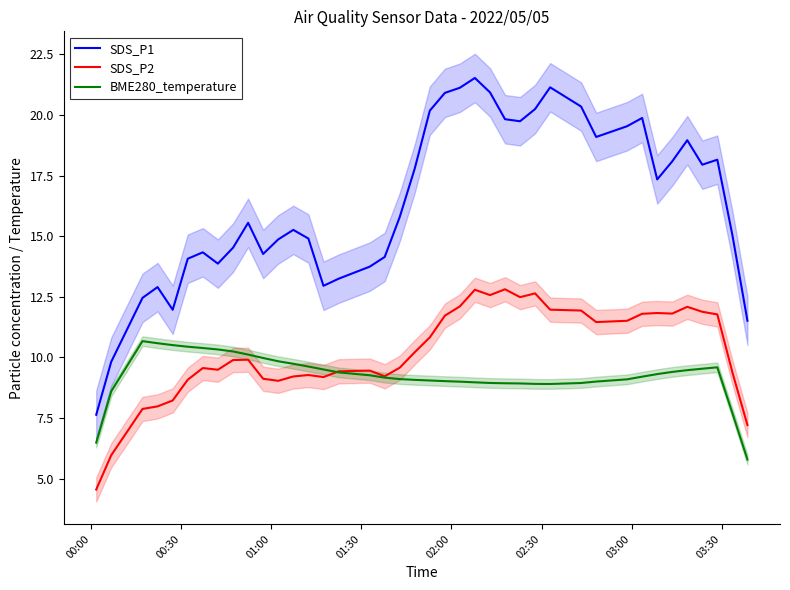

True or false: SDS_P2 and SDS_P1 intersect in this chart.

False